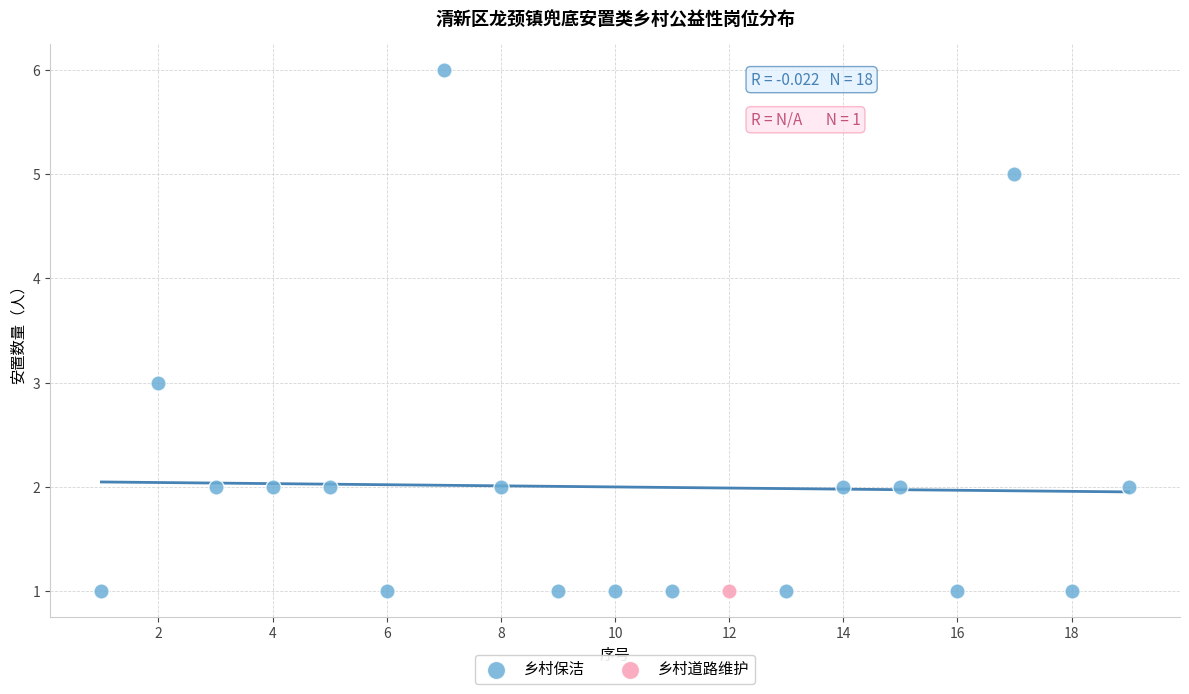

What are all the series names shown in the legend?

乡村保洁, 乡村道路维护